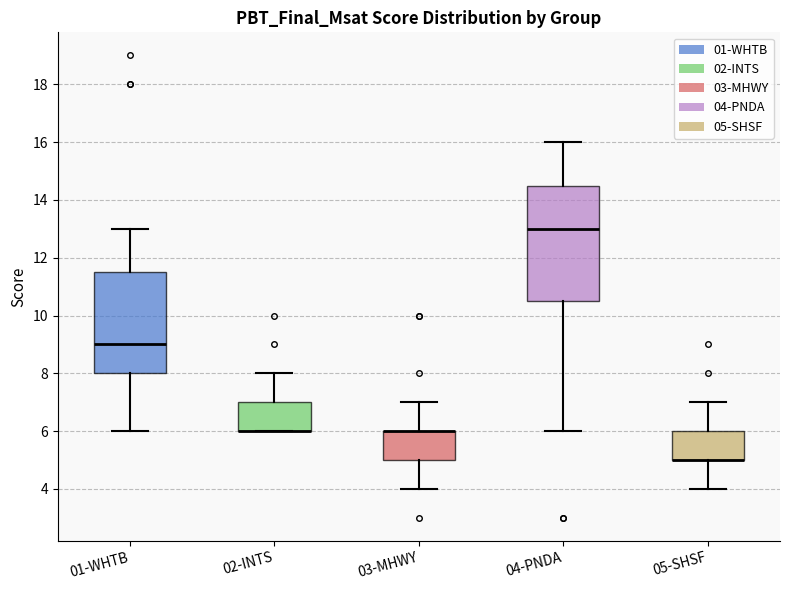

Reading left to right, read every box against the y-axis: the position of its median line, the range the box covers, and the ends of its whiskers. The values are not printed on the chart, so give them approximately, as read against the axis.

01-WHTB: median 9.0, box 8.0 to 11.6, whiskers 6.0 to 13.0
02-INTS: median 6.0 (drawn on the box's lower edge), box 6.0 to 7.0, whiskers 6.0 to 8.0
03-MHWY: median 6.0 (drawn on the box's upper edge), box 5.0 to 6.0, whiskers 4.0 to 7.0
04-PNDA: median 13.0, box 10.6 to 14.6, whiskers 6.0 to 16.0
05-SHSF: median 5.0 (drawn on the box's lower edge), box 5.0 to 6.0, whiskers 4.0 to 7.0